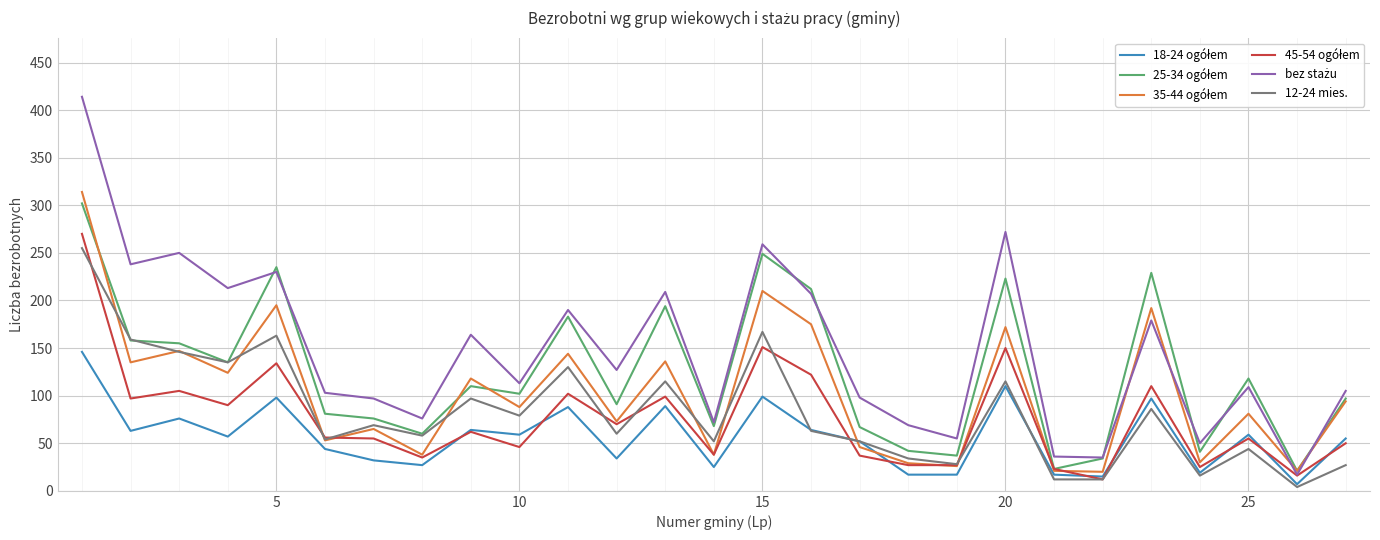

What is the maximum value shown in the chart?

414